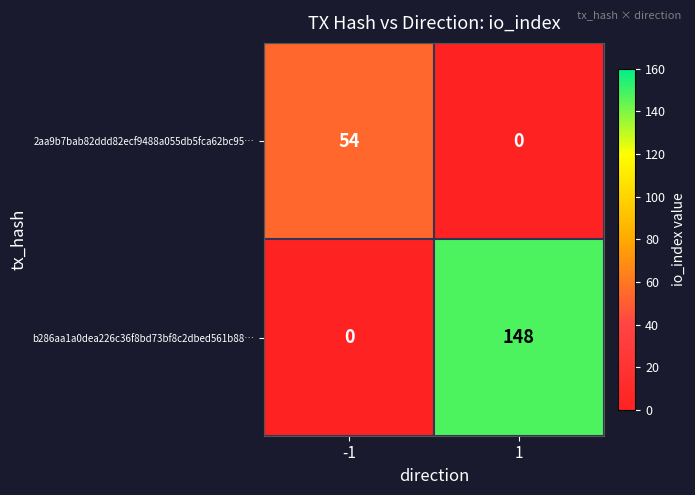

What is the spread (max minus min) of values at -1?

54